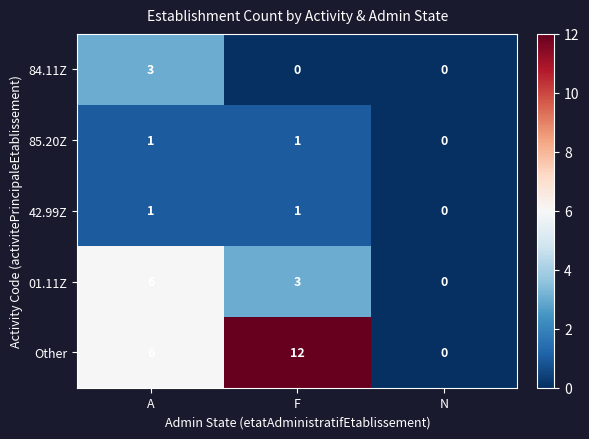

How many data points in 42.99Z are less than 1?

1